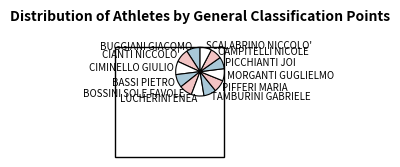

Does SCALABRINO NICCOLO' represent more than half of the total?

No